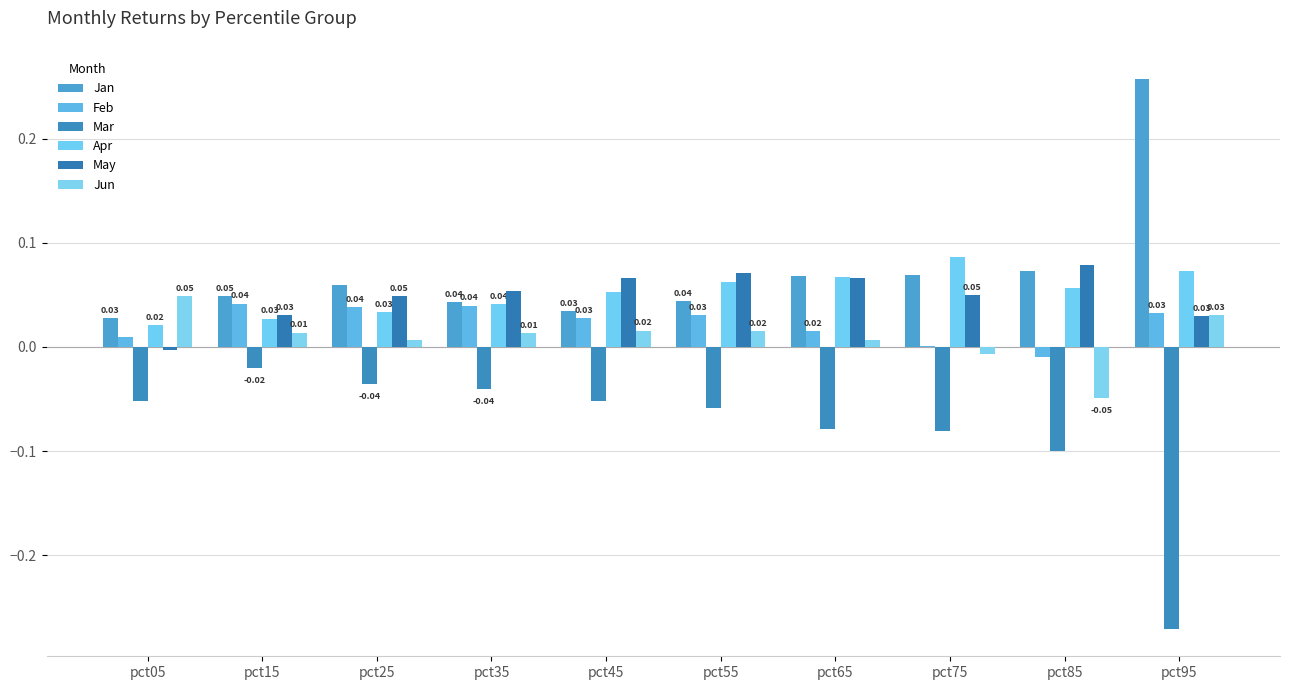

How many data points does each series have?

10